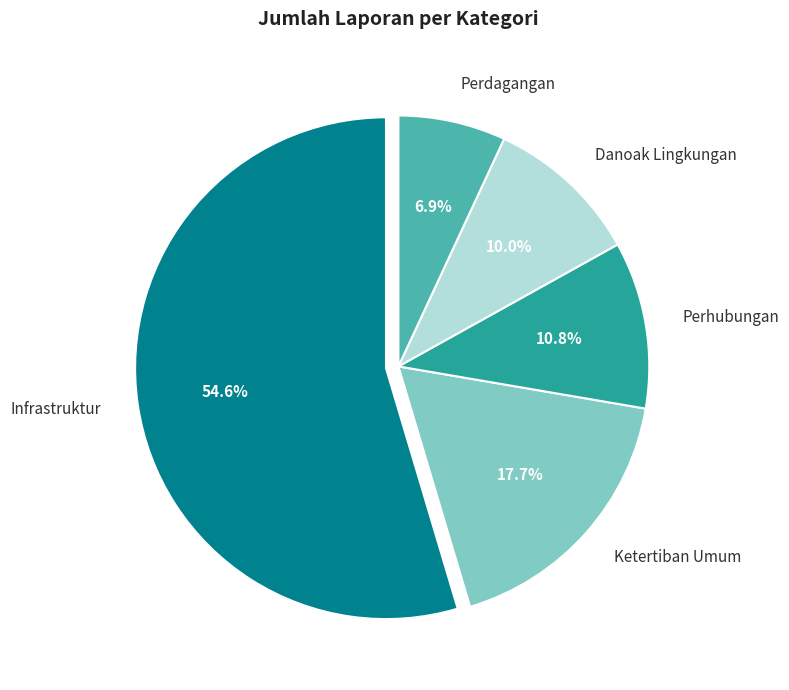

What percentage is the Ketertiban Umum slice, to the nearest percent?

18%